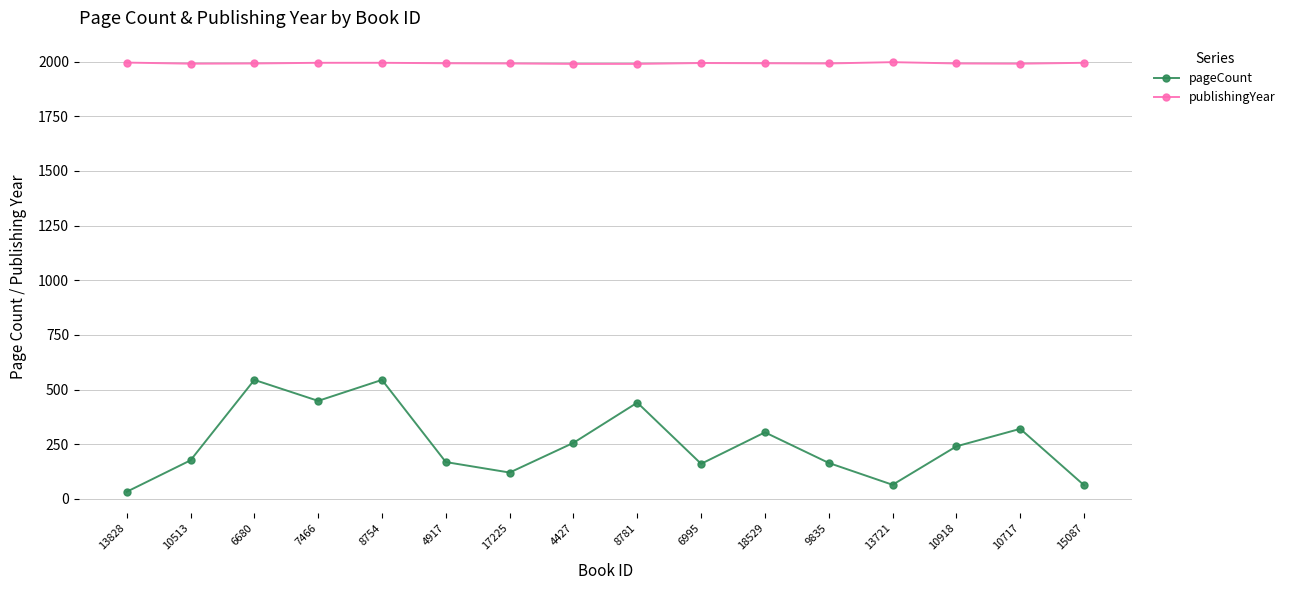

What is the maximum value shown in the chart?

1998